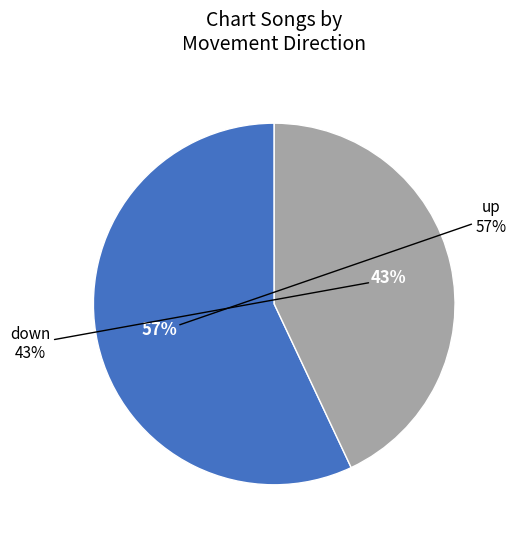

To the nearest percent, what percentage of the pie is down?

43%